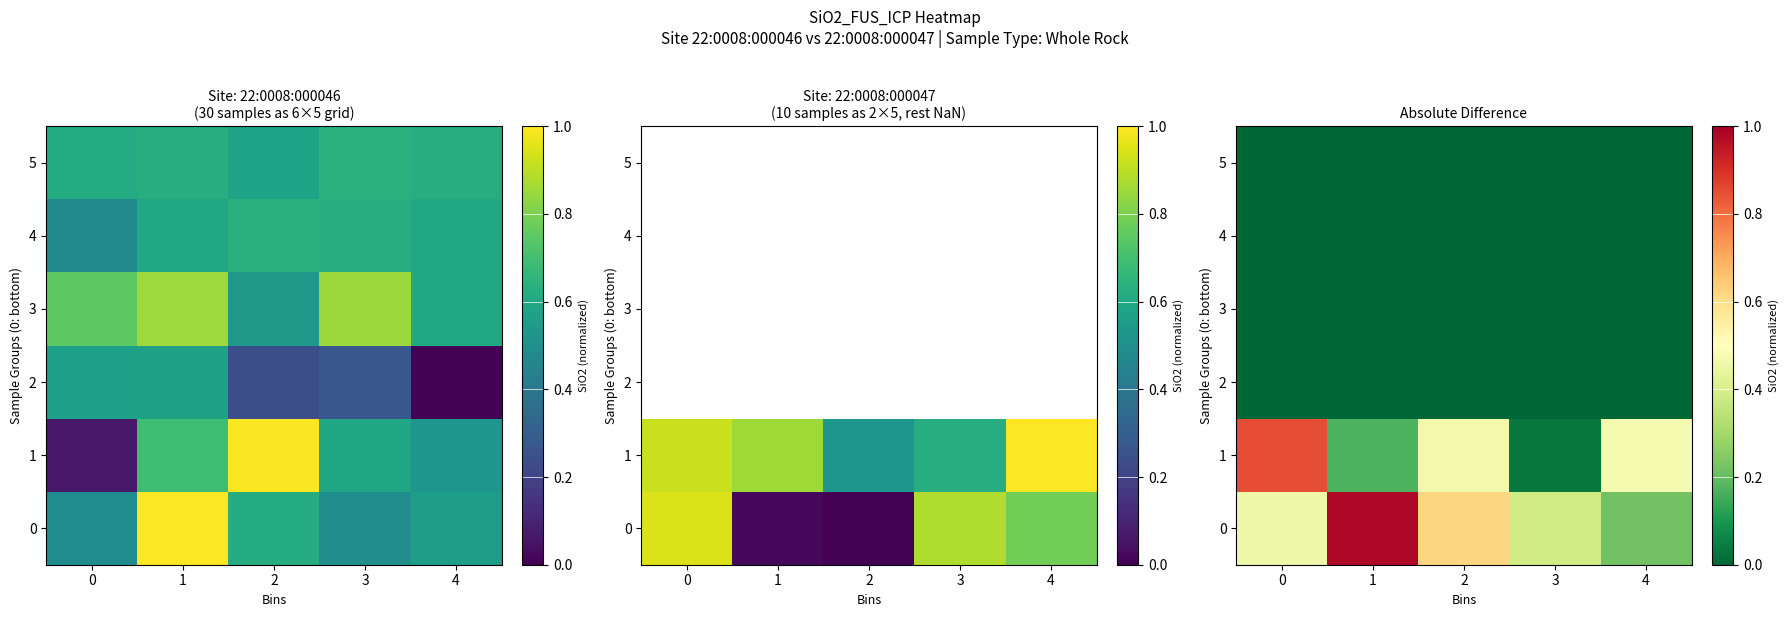

Where is 1 nearest to the value 0?

3